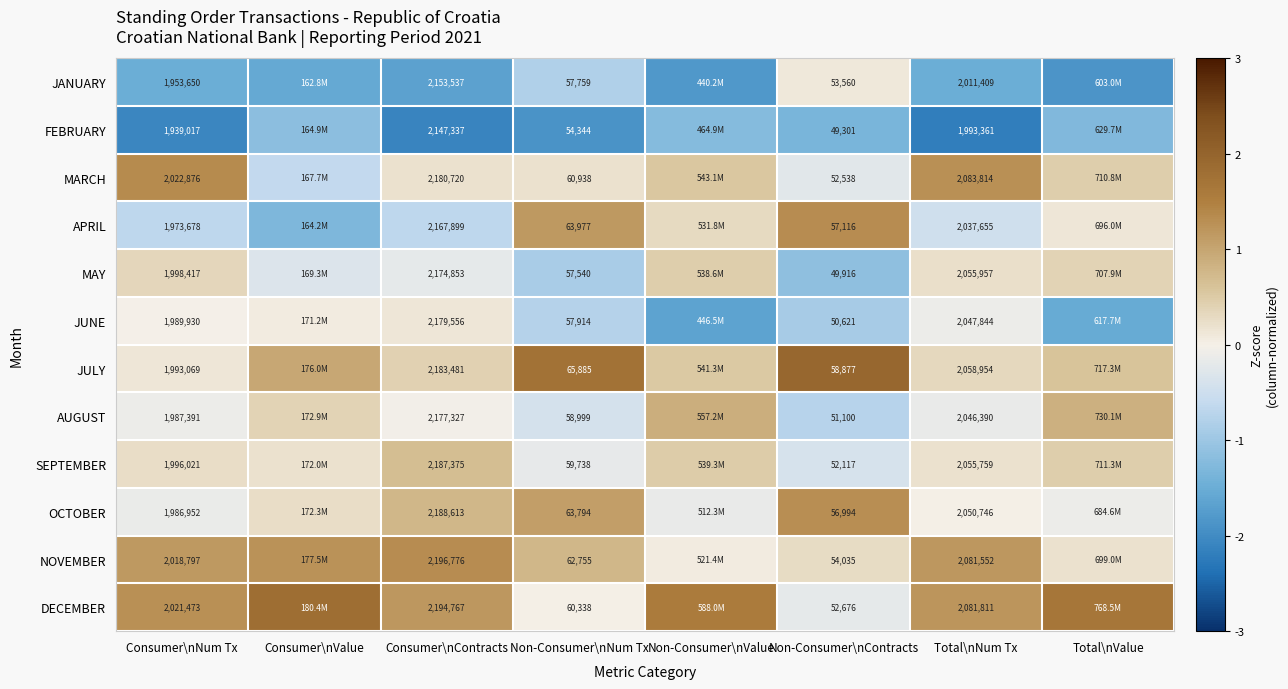

Which series changed the most between Non-Consumer\nNum Tx and Total\nNum Tx?

MARCH